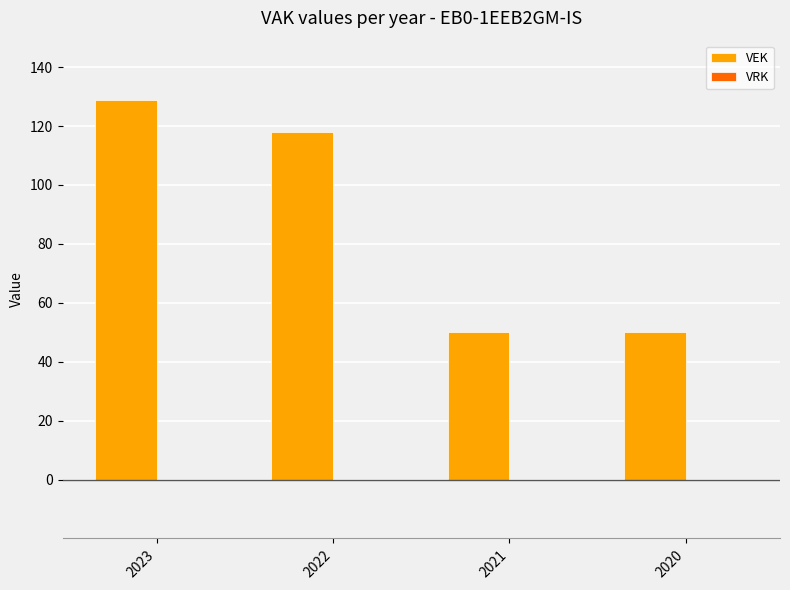

Approximately how many times larger is the value at 2022 compared to 2023?

0.9